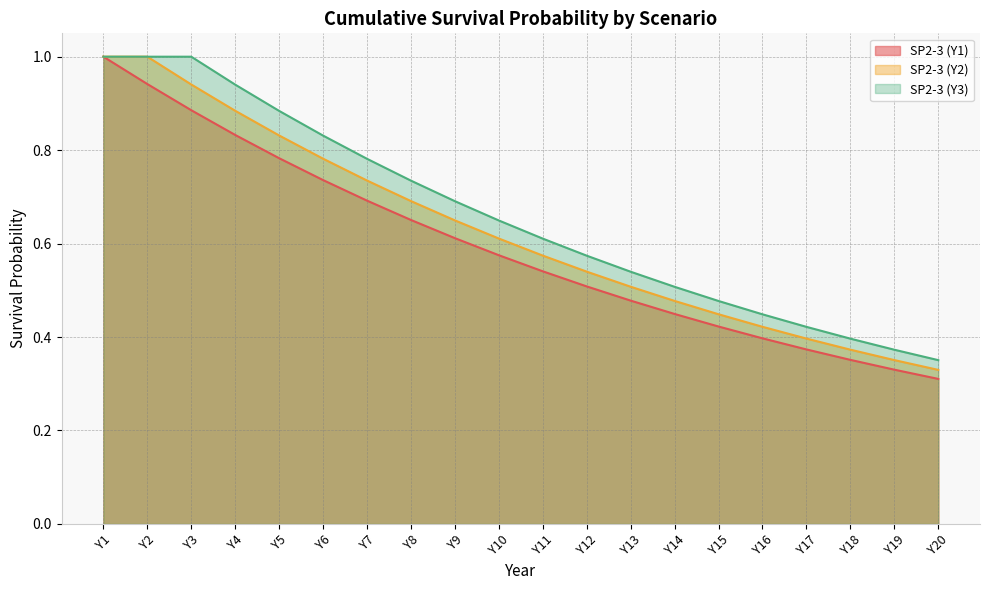

What is the difference between the highest and lowest values at Y8?

0.1